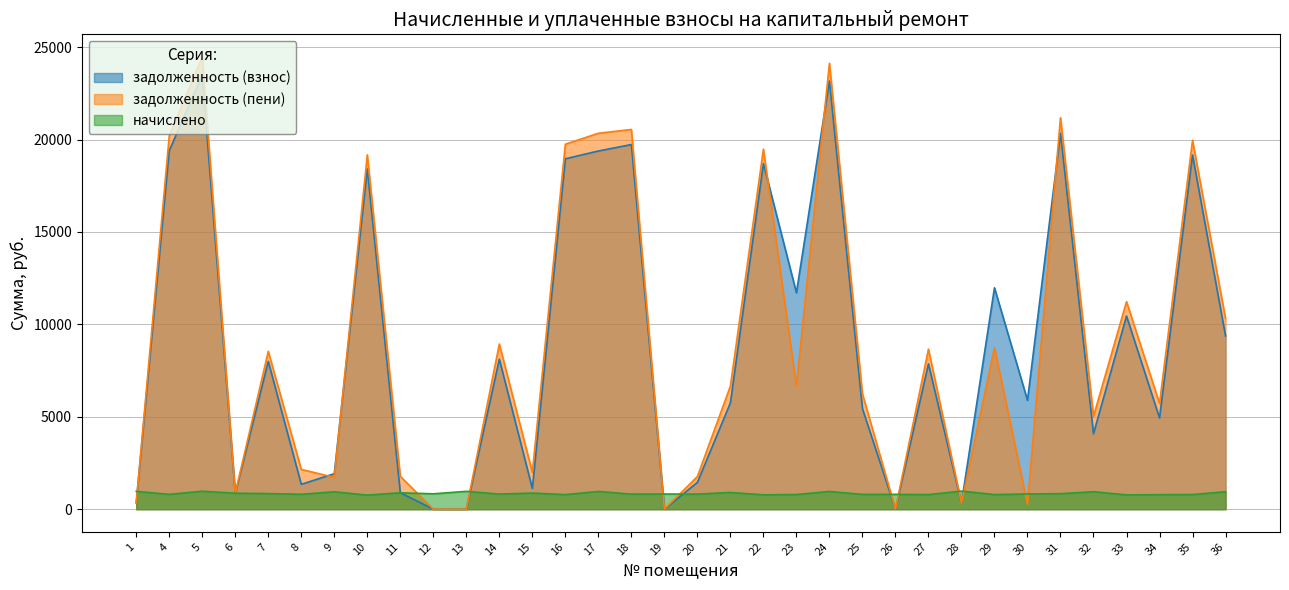

How many times do задолженность (пени) and задолженность (взнос) cross each other?

6